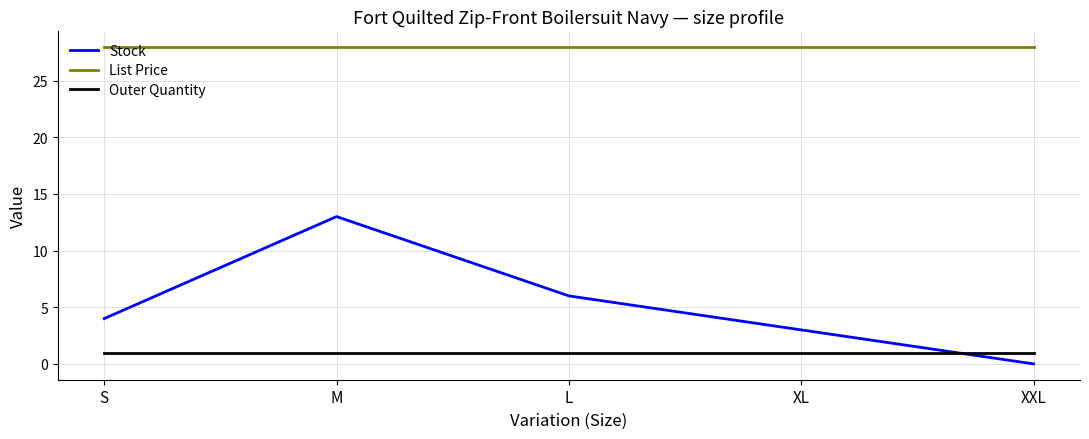

What position from the right is XXL?

1